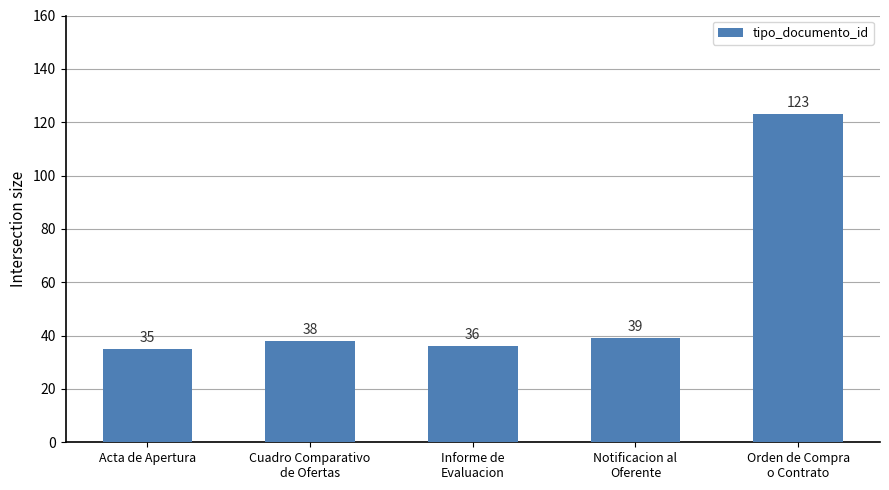

What is the greatest value displayed?

123